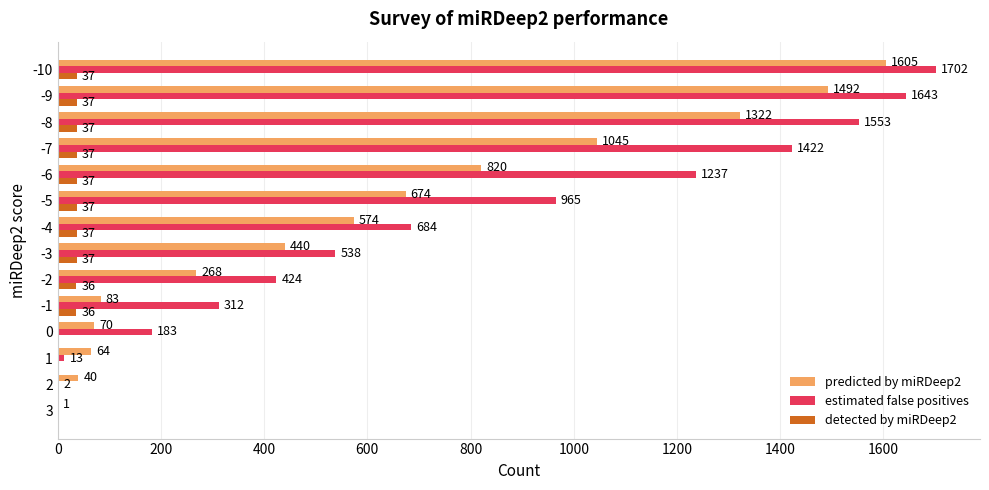

At which label is predicted by miRDeep2 closest to 803?

-6